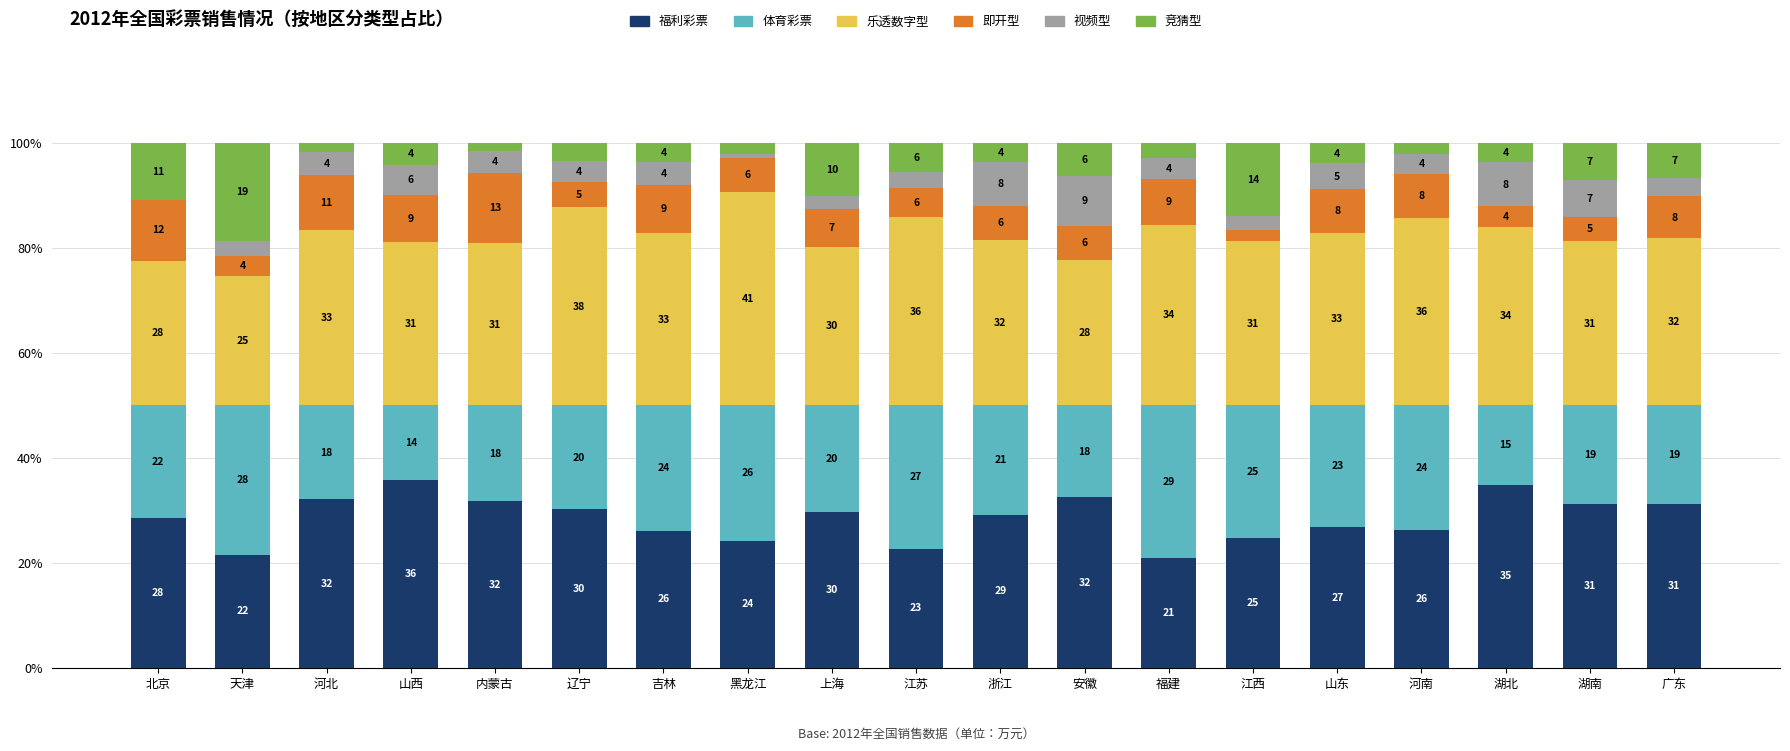

Which category has the highest value in the 福利彩票 series?

山西